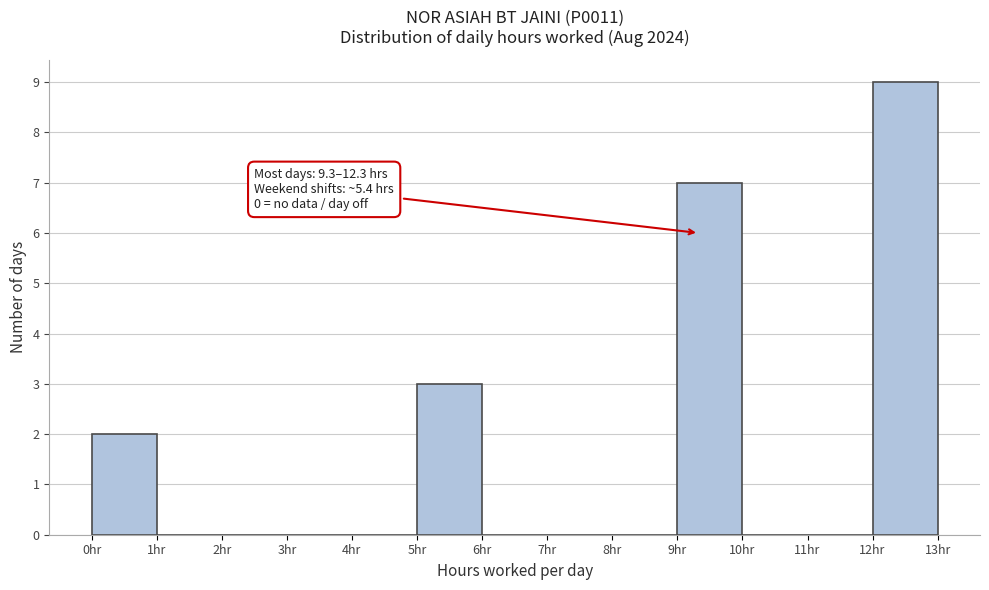

Over which range of the x-axis is the bar tallest?

12 to 13